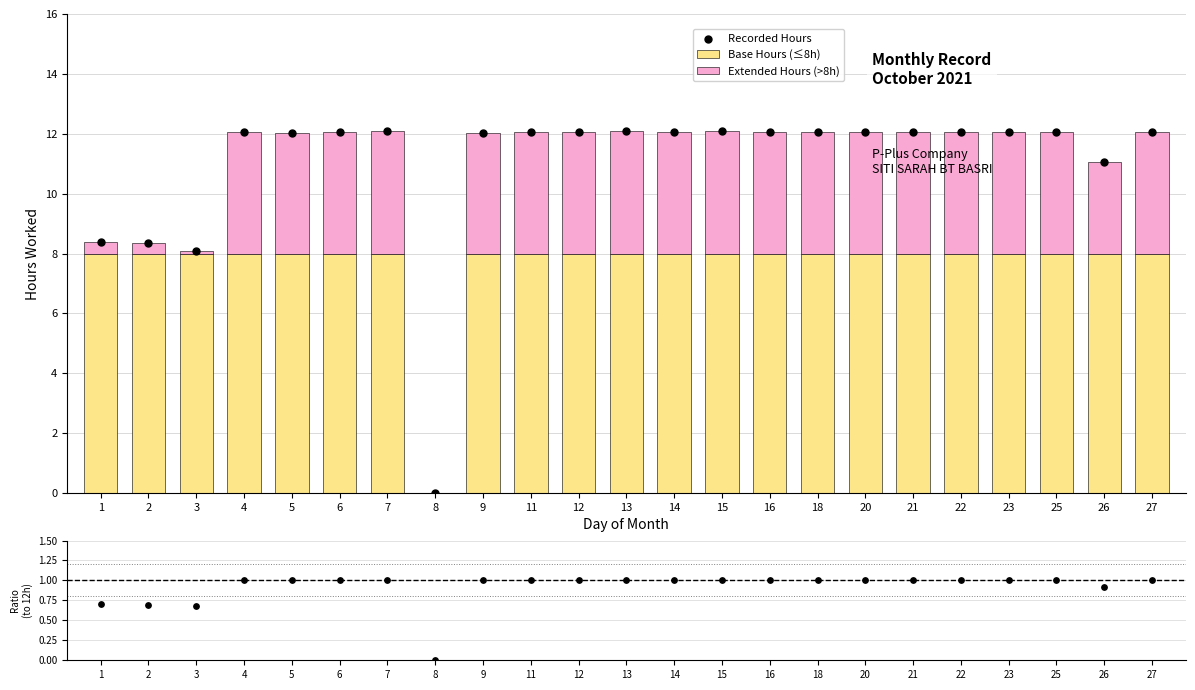

At how many categories does at least one series exceed 9?

19